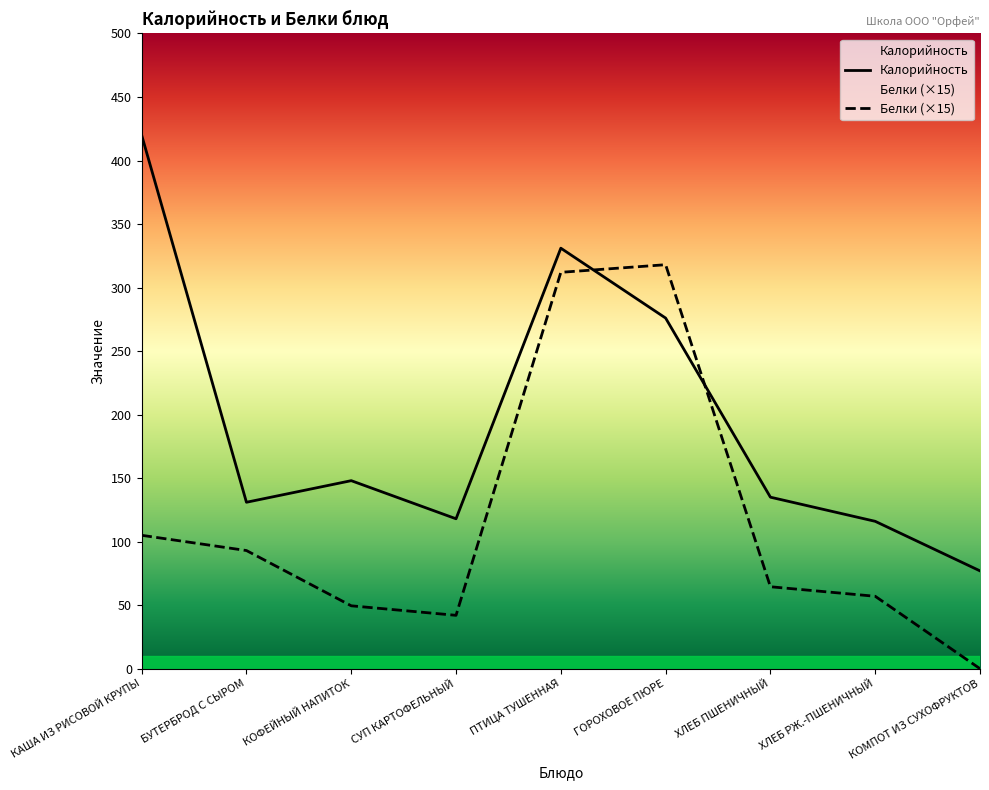

After their last crossing, which series has the higher values: Калорийность or Белки?

Калорийность